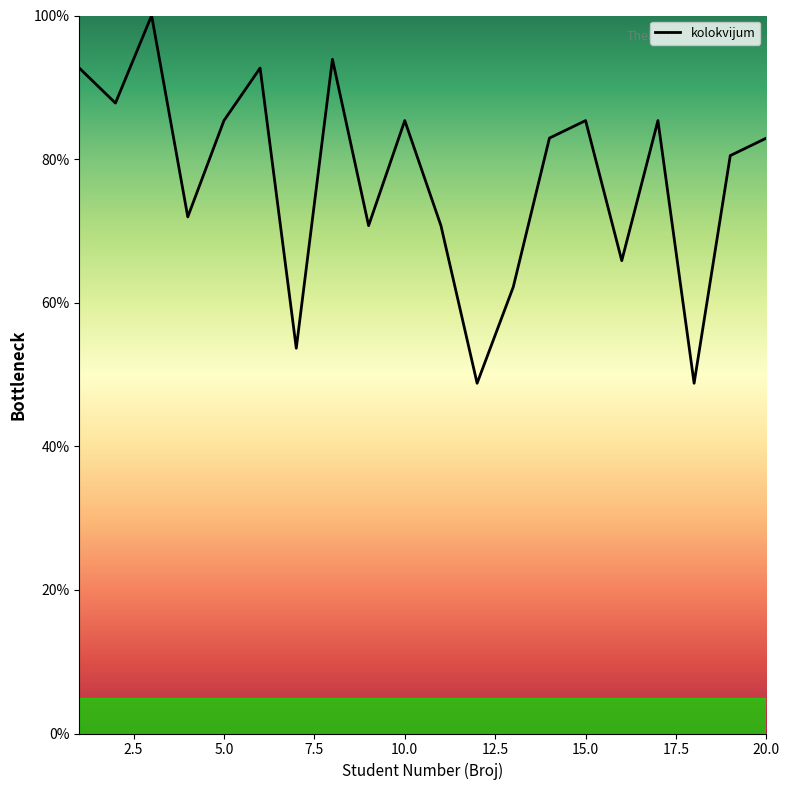

What is the maximum value shown in the chart?

100.0